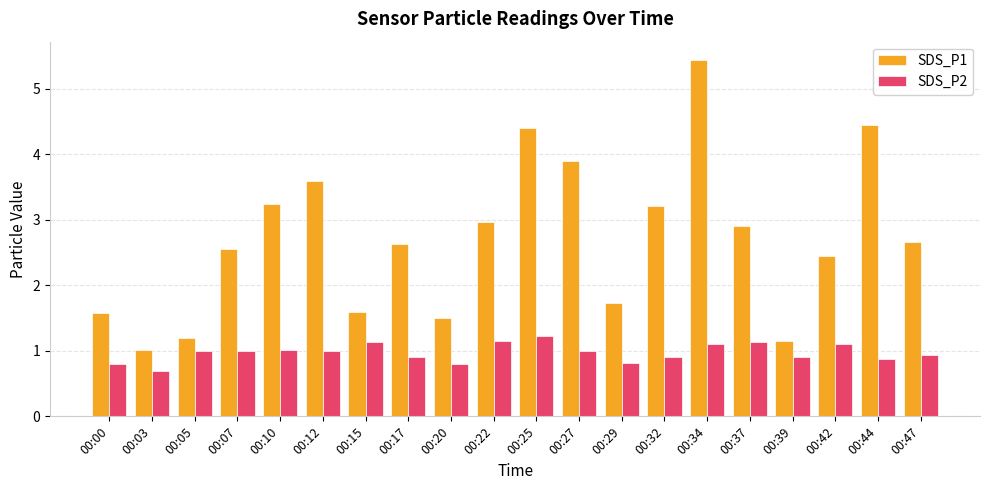

Is it true that SDS_P1 equals 2.6 at 00:00?

False